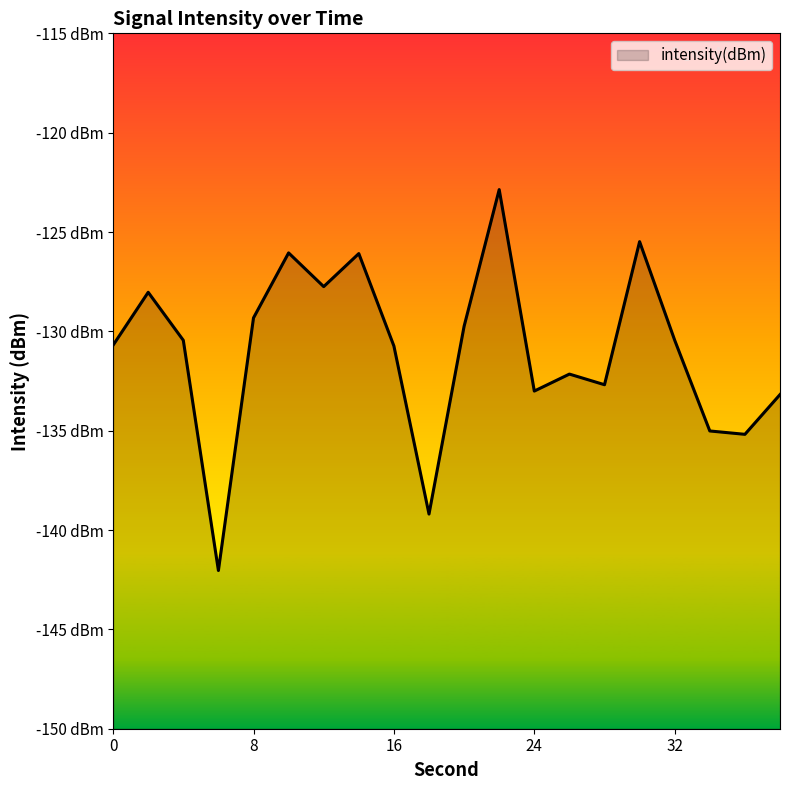

What is the maximum value shown in the chart?

-122.9